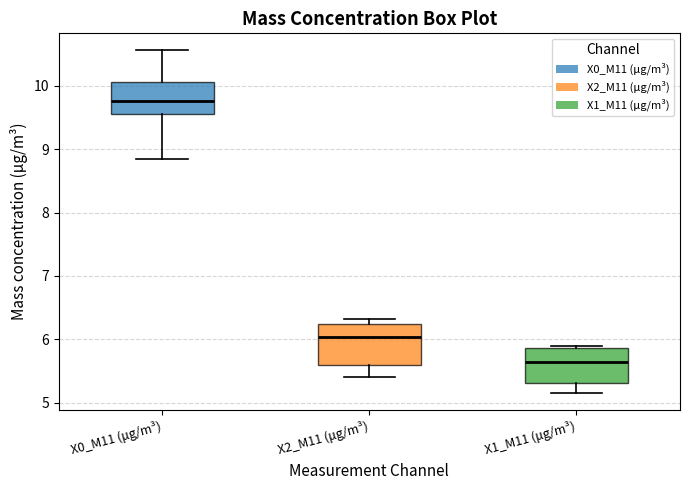

Where is the lower edge of the box for X2_M11 (μg/m³) on the y-axis? The values are not printed on the chart, so give them approximately, as read against the axis.

5.6